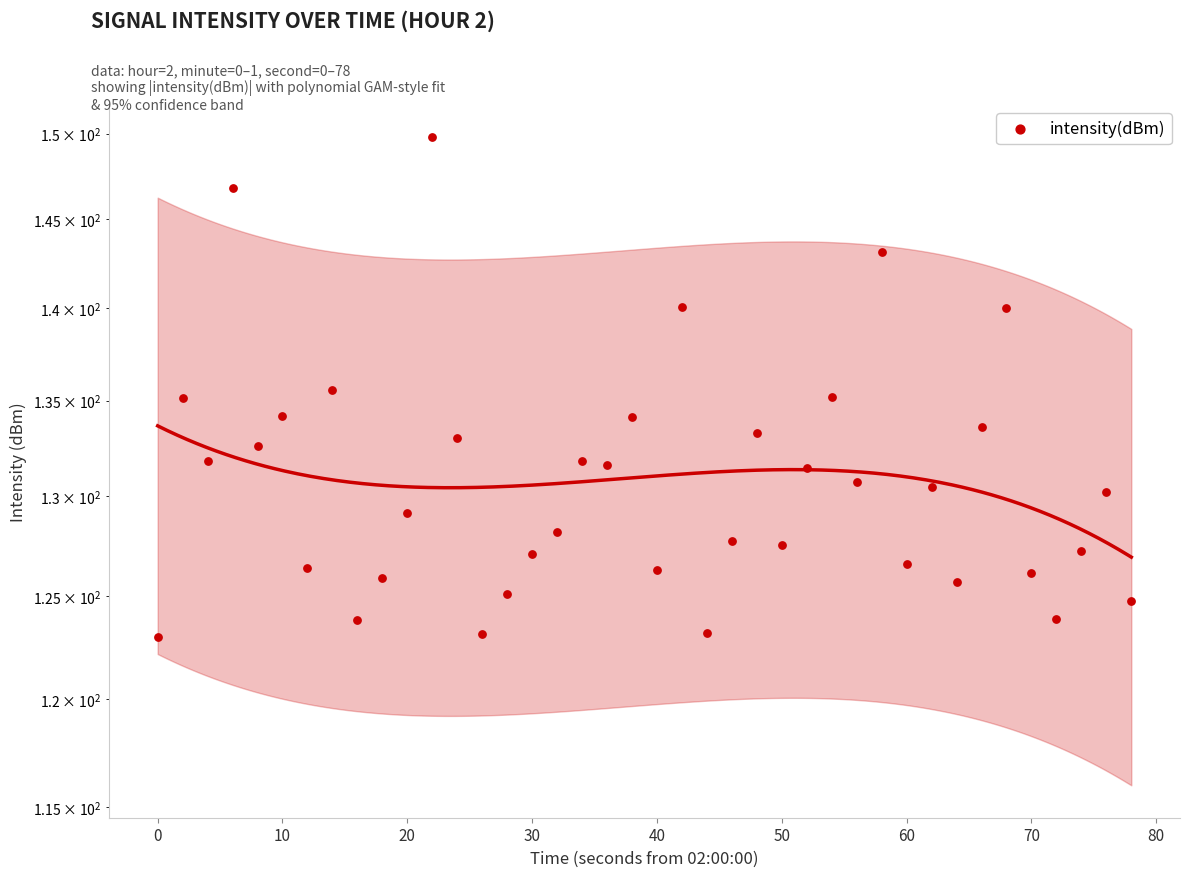

Approximately how many times larger is the value at 0 compared to 20?

0.9